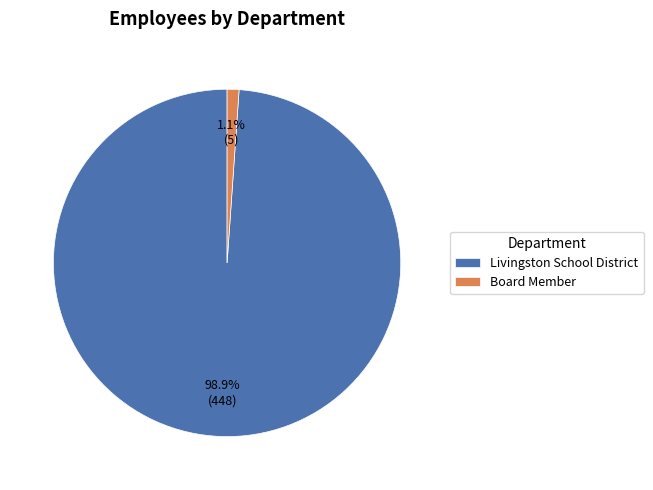

True or false: Livingston School District accounts for 89% of the total.

False